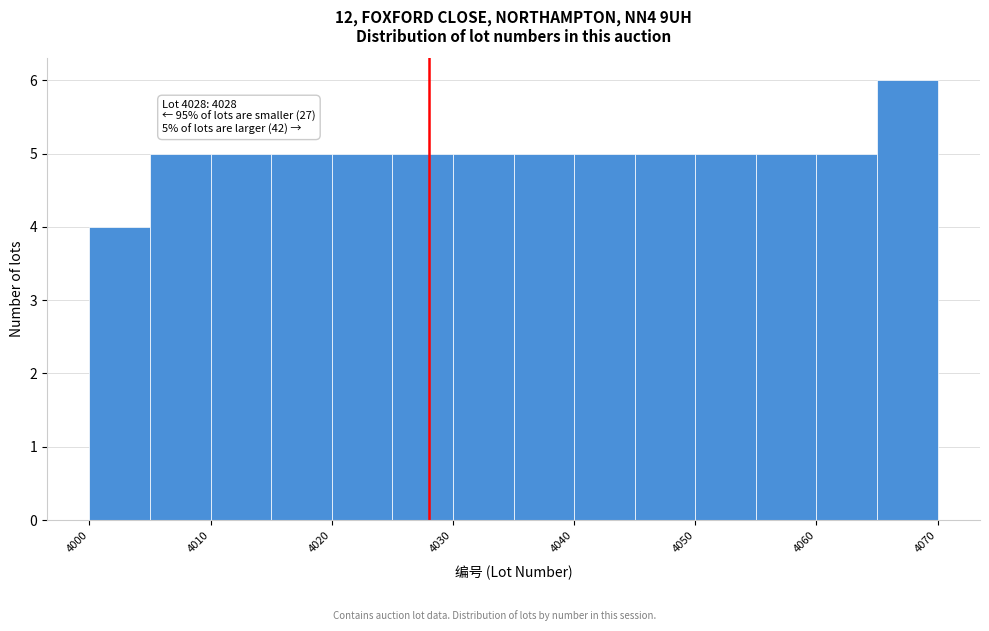

Over which range of the x-axis is the bar tallest?

4065 to 4070